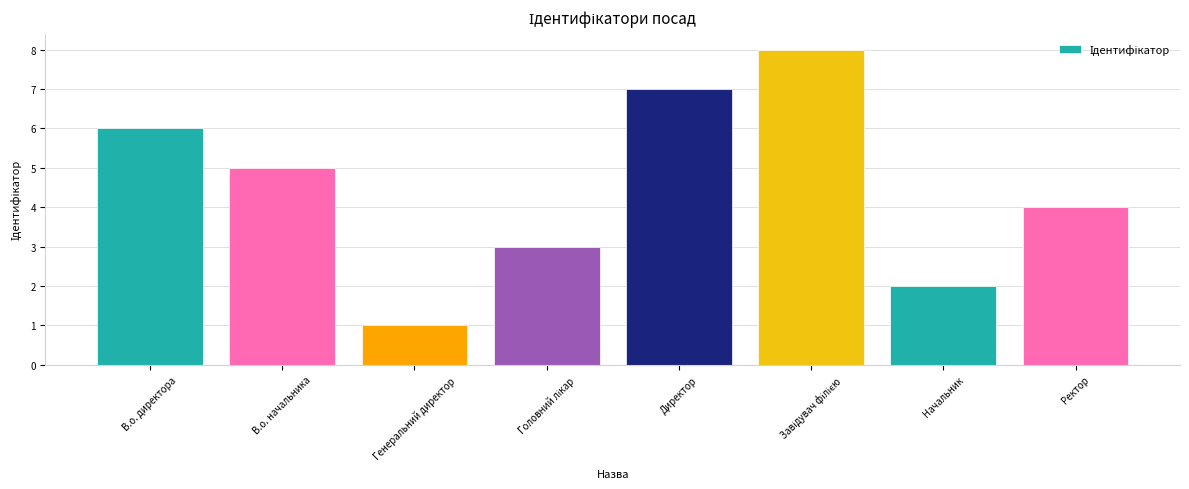

Reading left to right, what are all the values shown in this chart?

6	5	1	3	7	8	2	4